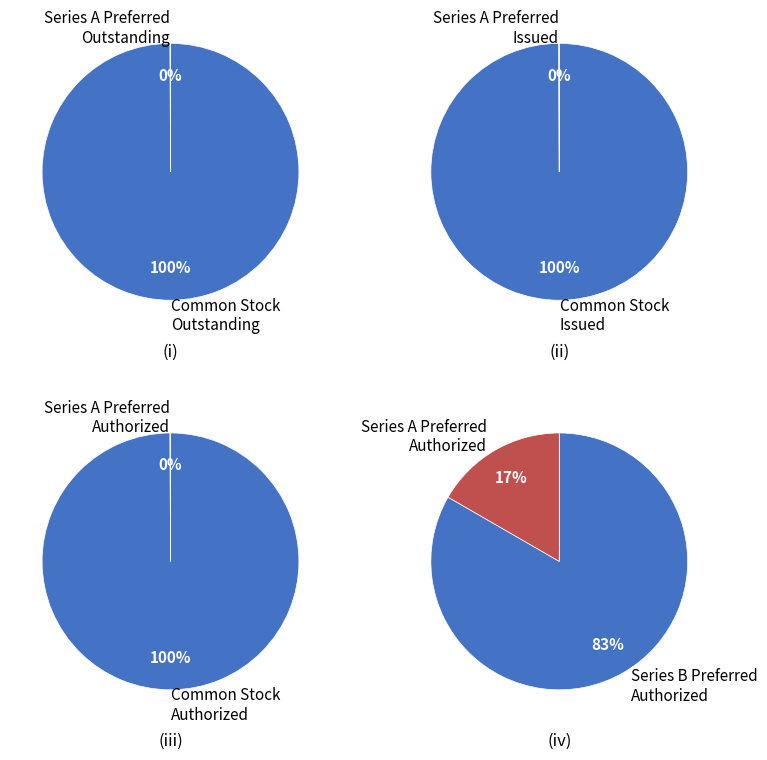

Which category has the biggest portion of the pie?

Common Stock Outstanding